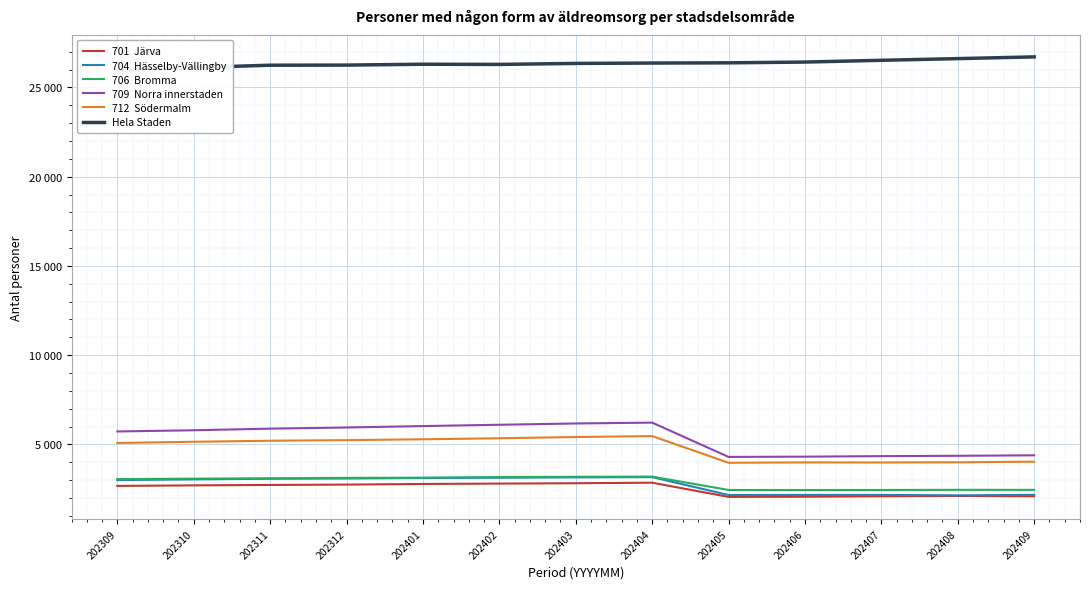

Which category has the lowest value across all series?

202405